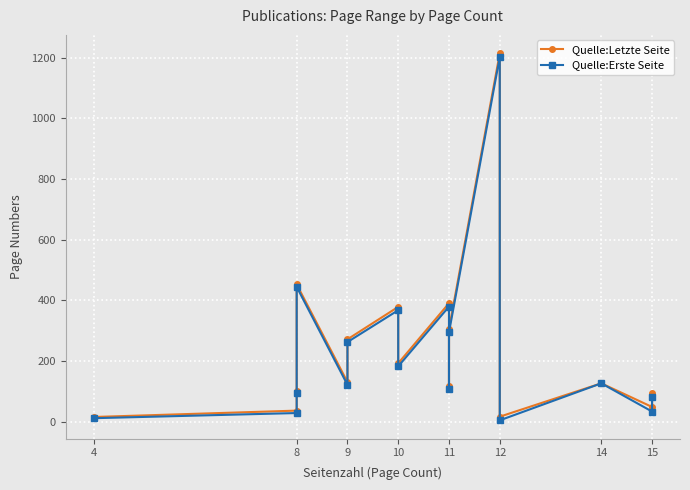

At how many categories does at least one series exceed 582?

1